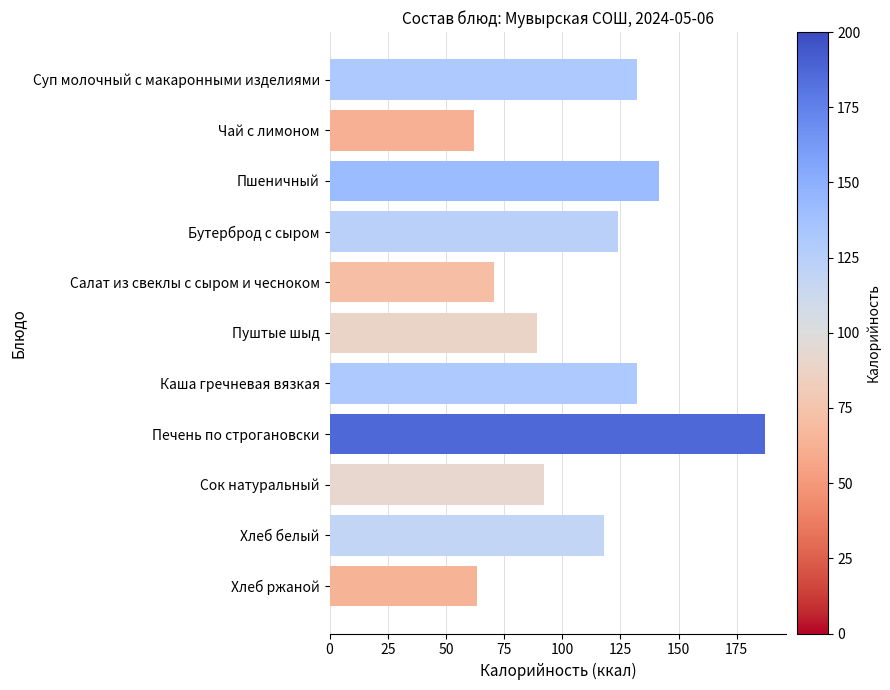

What is the greatest value displayed?

187.0